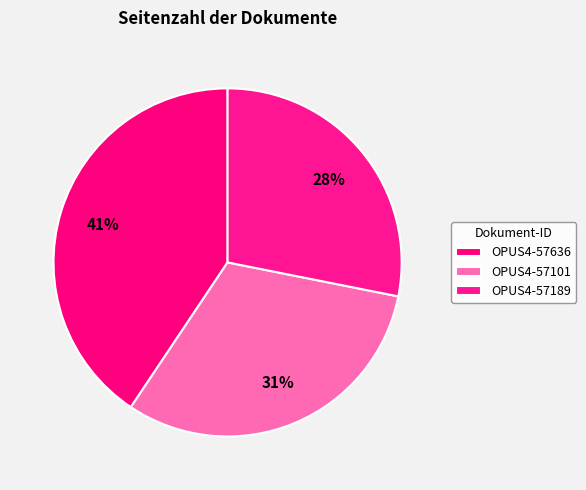

What percentage is the OPUS4-57101 slice, to the nearest percent?

31%